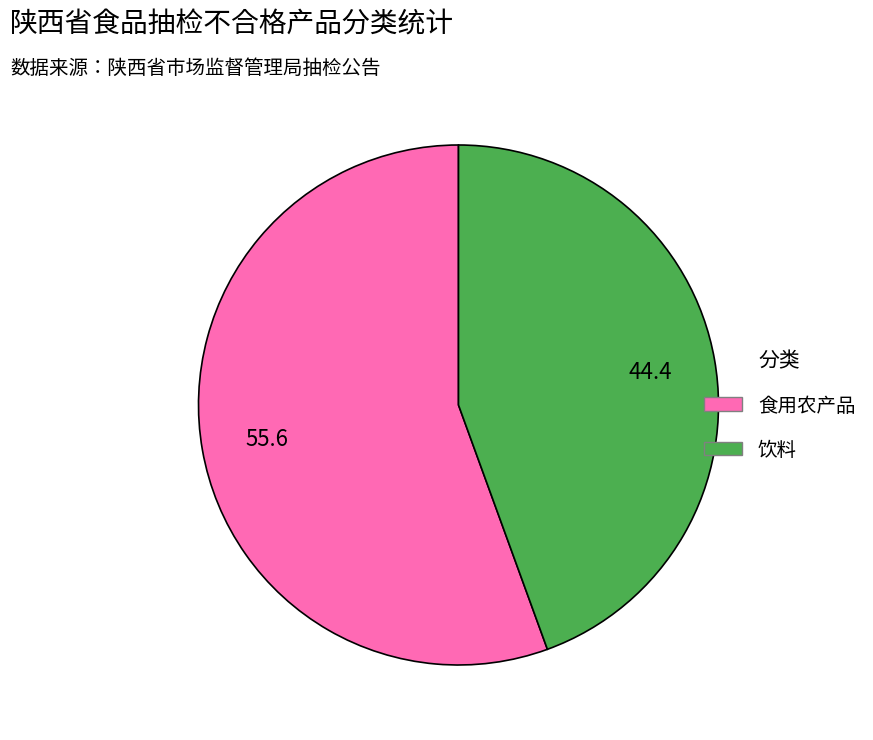

True or false: 食用农产品 accounts for 43% of the total.

False